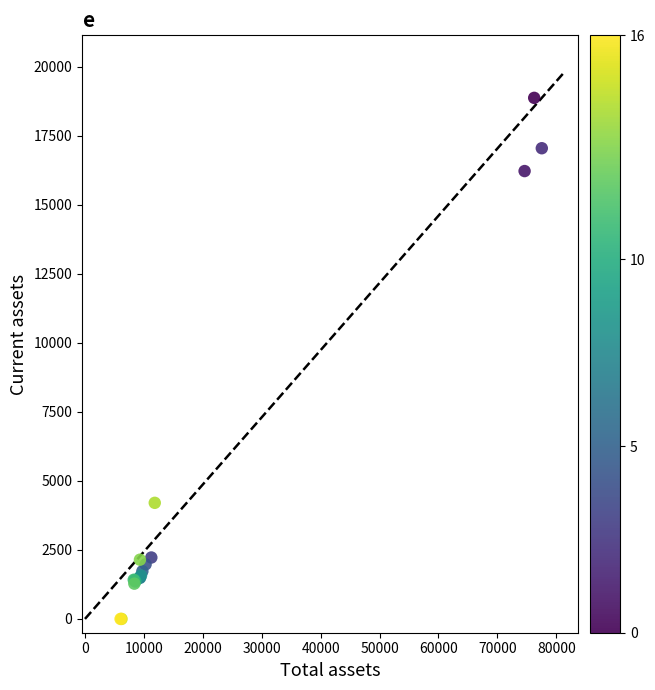

What Y value in the scatter plot is closest to 9435?

4204